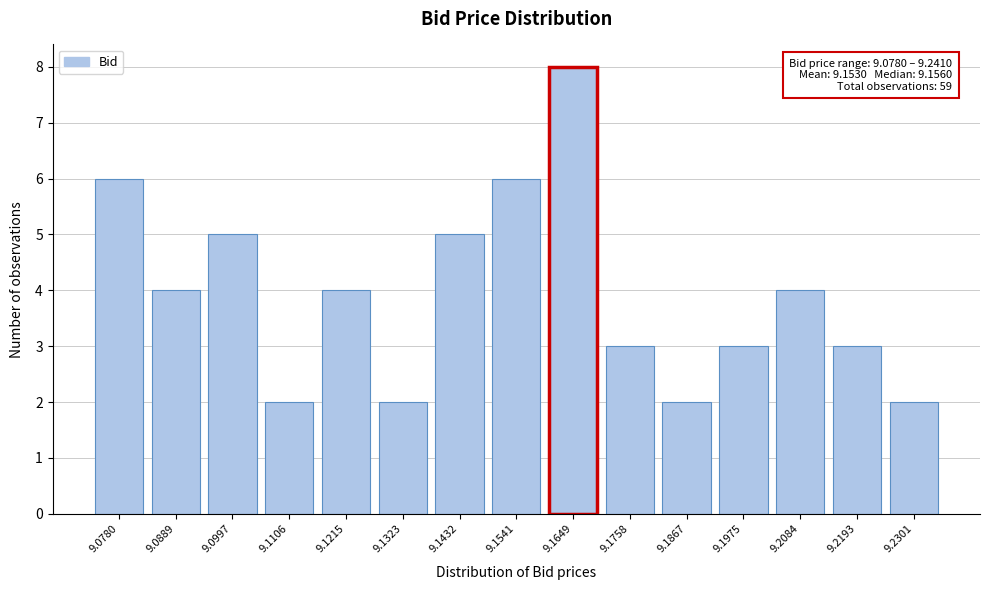

Reading left to right, what are all the values shown in this chart?

9.0780=6	9.0889=4	9.0997=5	9.1106=2	9.1215=4	9.1323=2	9.1432=5	9.1541=6	9.1649=8	9.1758=3	9.1867=2	9.1975=3	9.2084=4	9.2193=3	9.2301=2